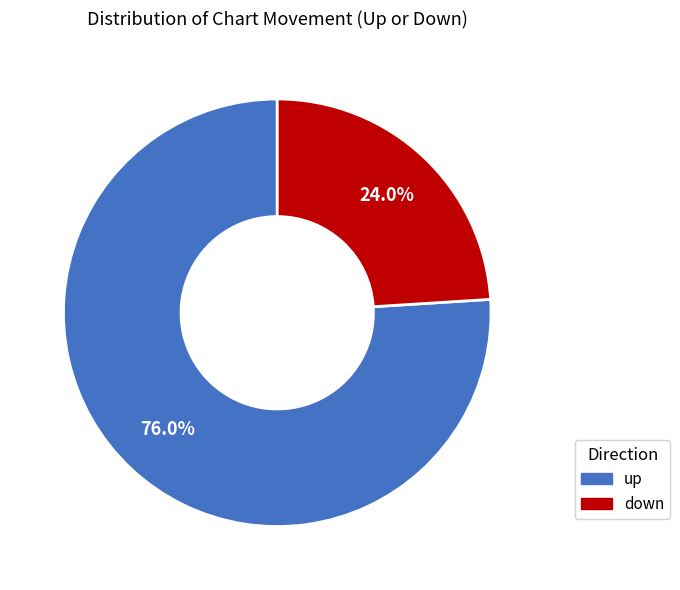

To the nearest percent, what is the difference between the largest and smallest slice percentages?

52%